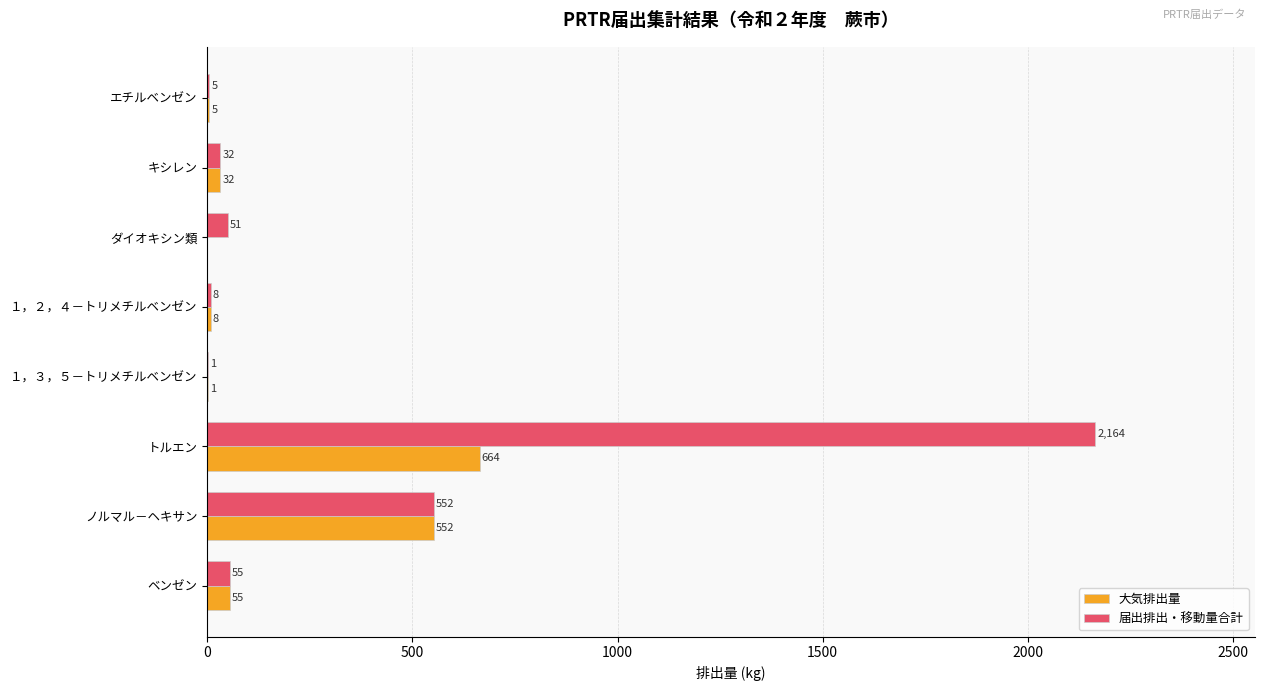

Which series changed the most between ダイオキシン類 and １，２，４－トリメチルベンゼン?

届出排出・移動量合計